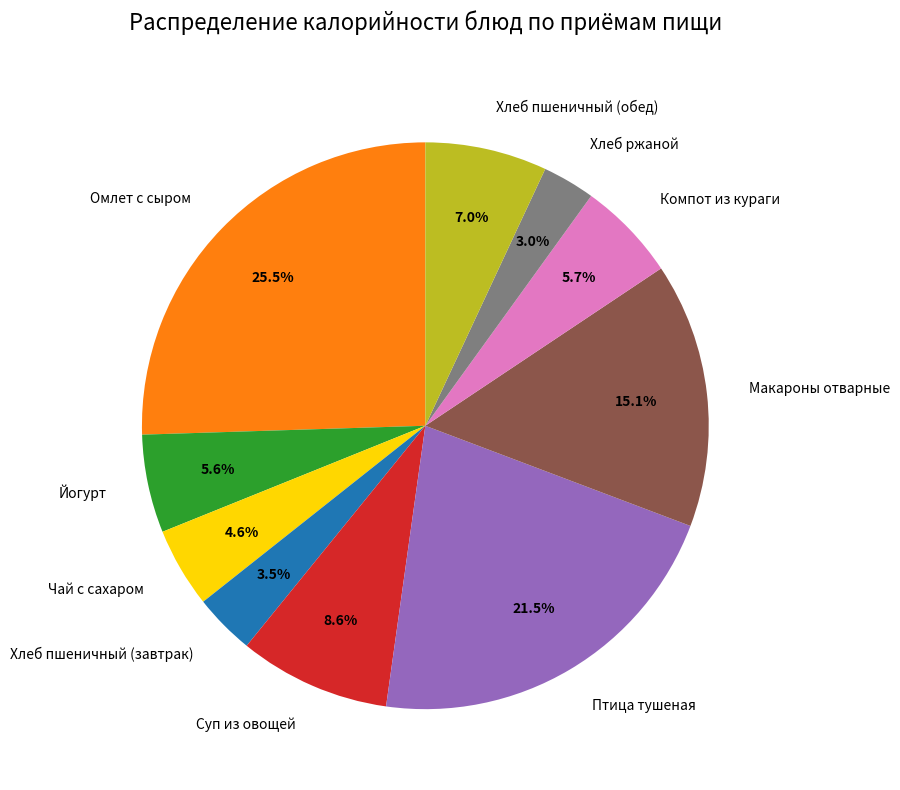

Combined, do Хлеб ржаной and Чай с сахаром account for over 50%?

No